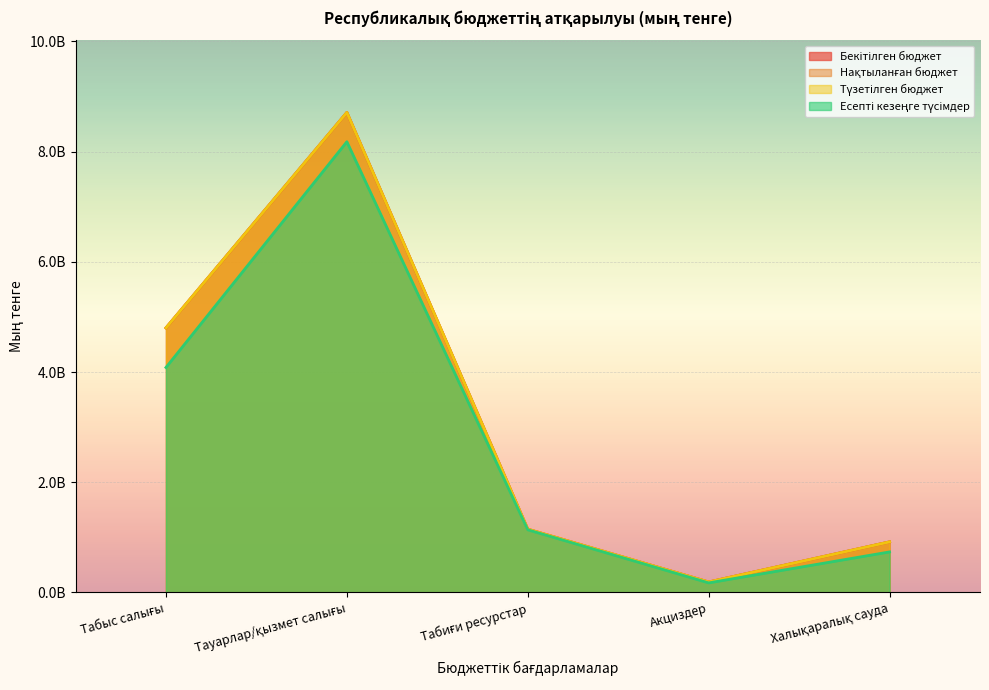

Which series has the widest spread of values?

Бекітілген бюджет